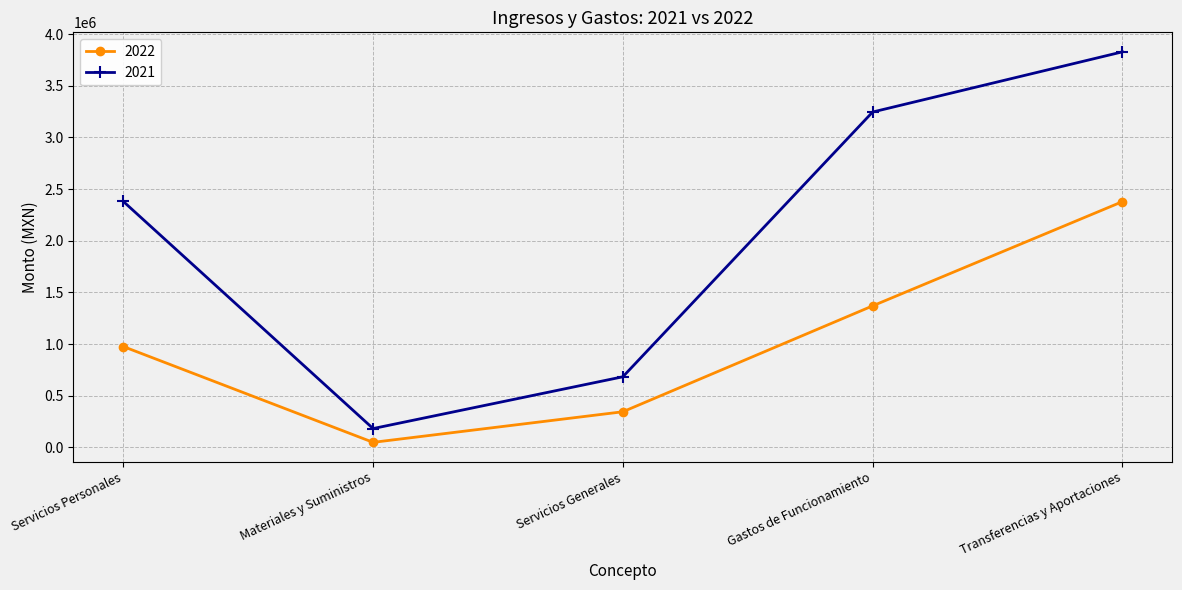

What is the average value of the 2022 series?

1023678.9